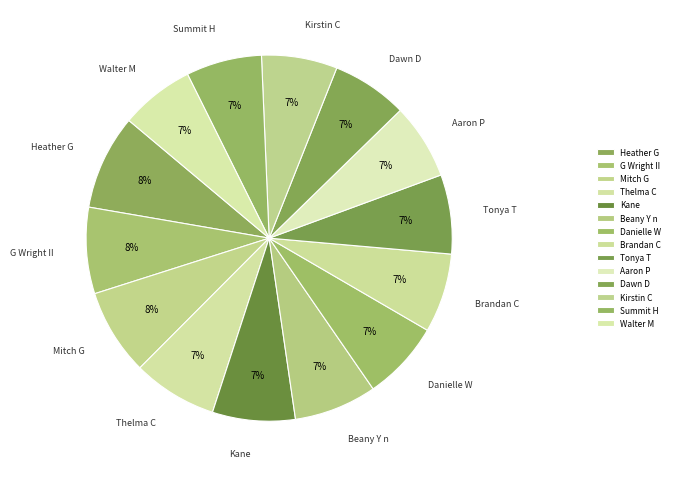

True or false: Thelma C accounts for 7% of the total.

True